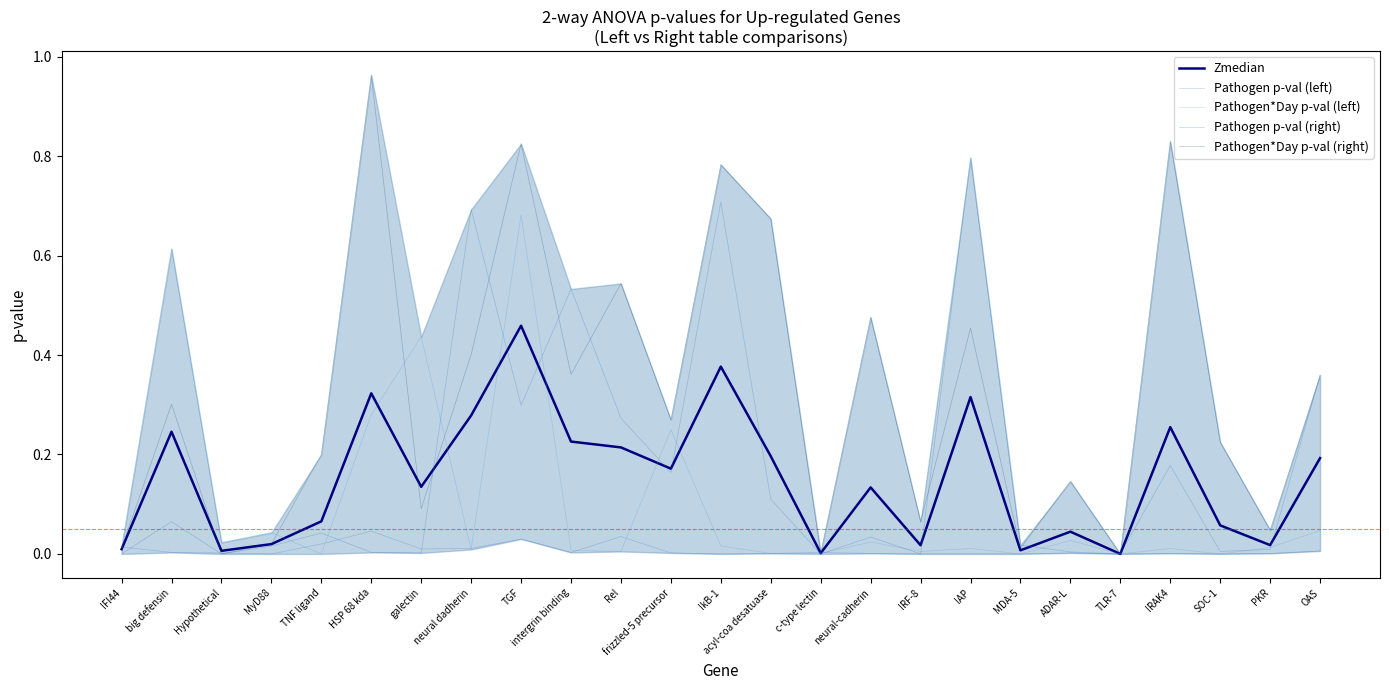

How many intersections are there between Pathogen*Day p-val (left) and Pathogen p-val (right)?

14